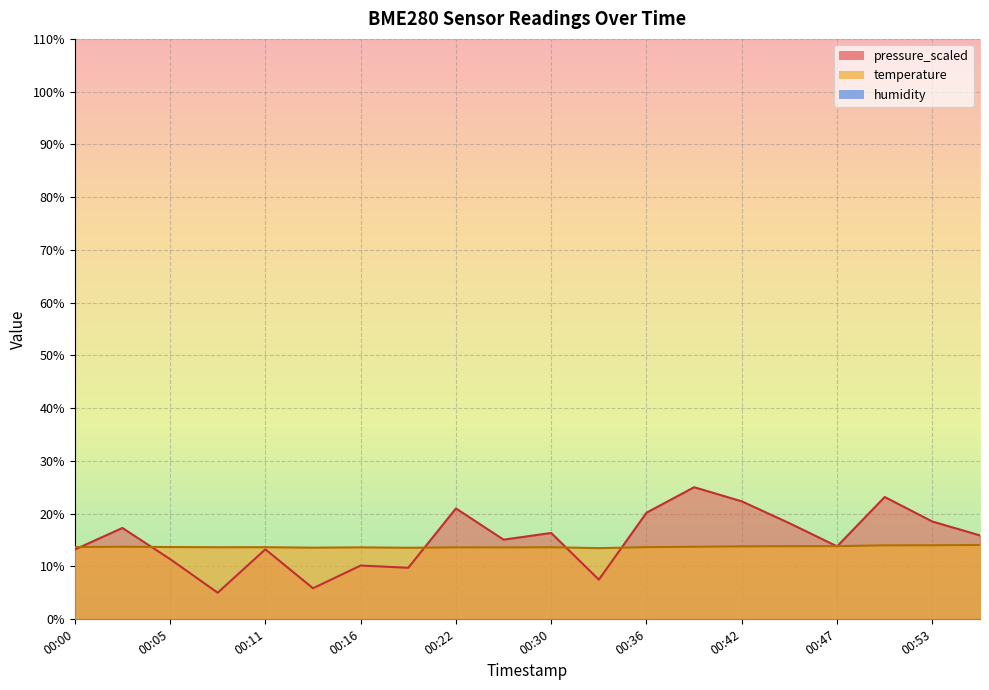

True or false: pressure_scaled has a value of 8.4 at 00:36.

False